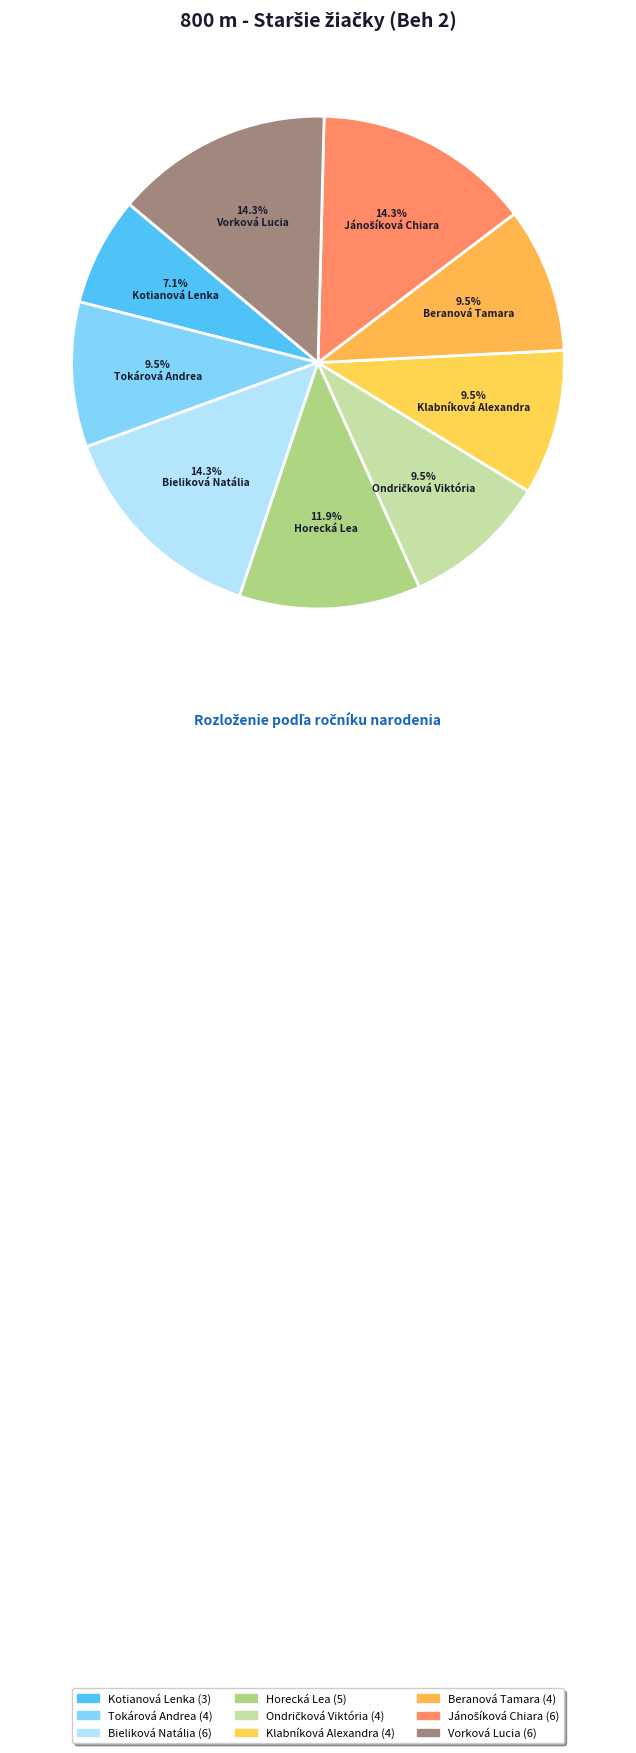

How many segments does this pie chart have?

9